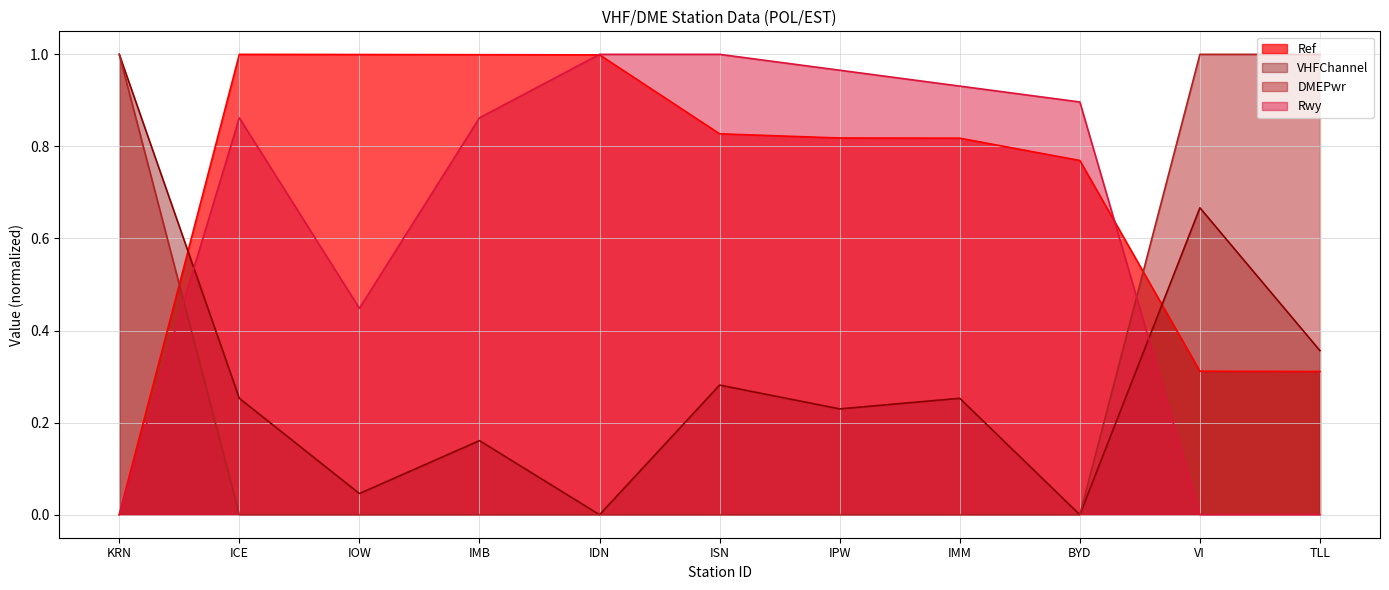

How many lines are shown in the chart?

4